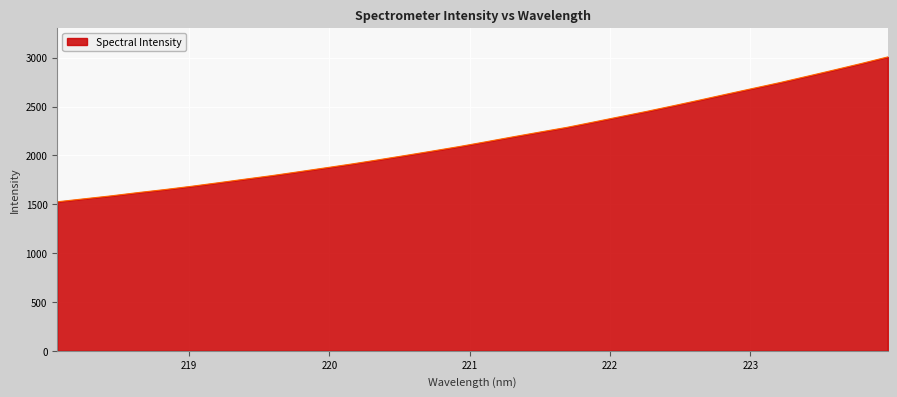

What is the minimum value shown in the chart?

1525.1